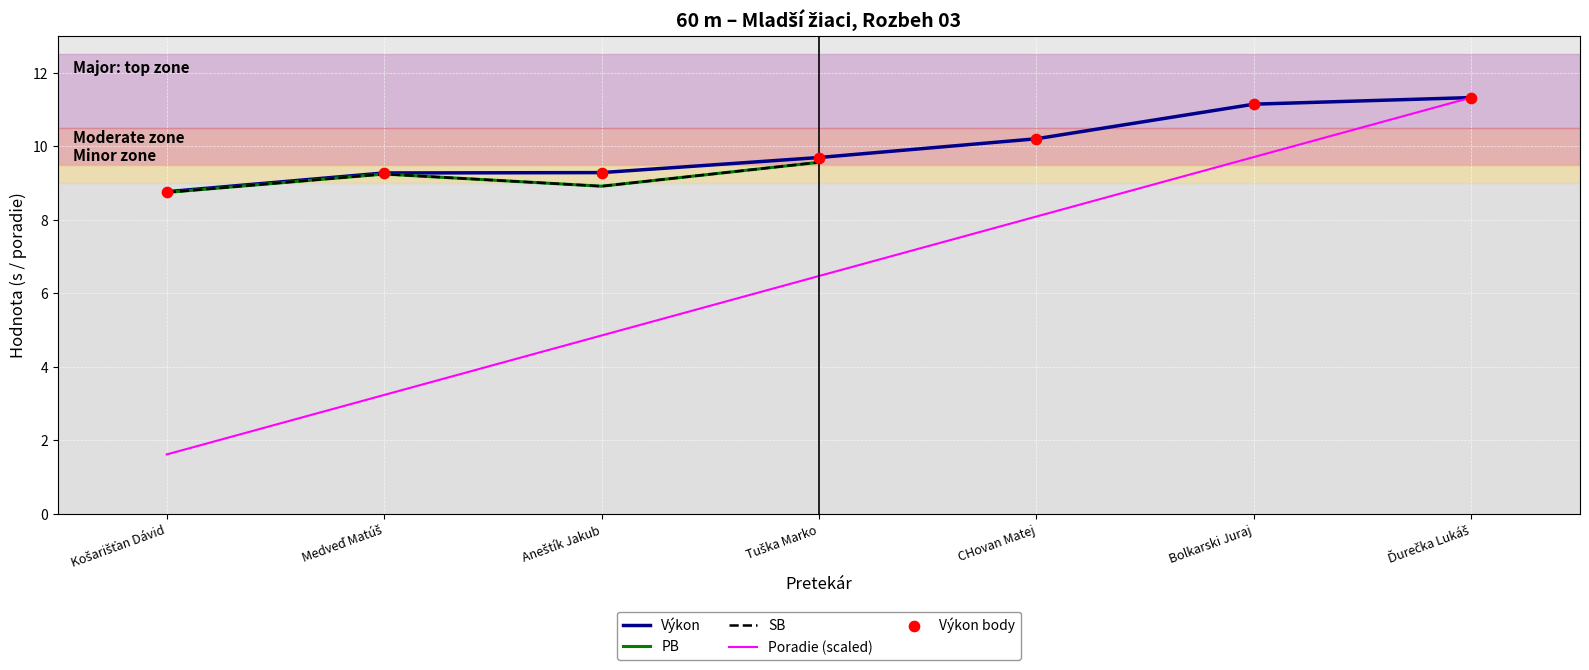

Which series has the largest total across all categories?

Výkon